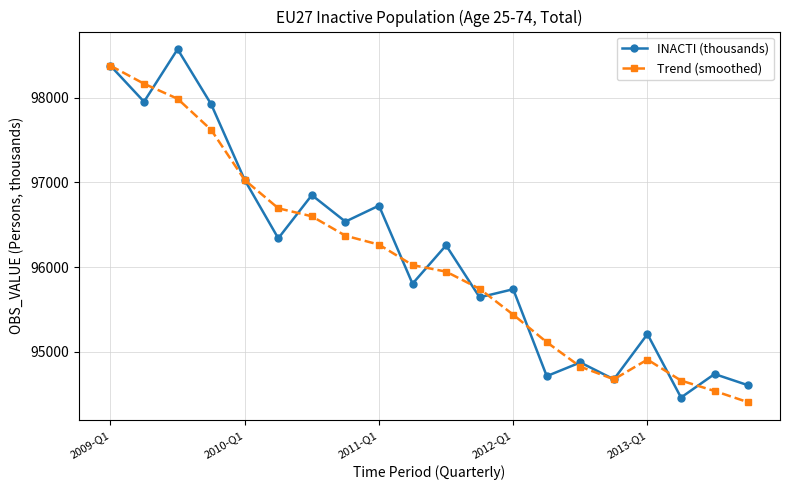

What is the greatest value displayed?

98570.2